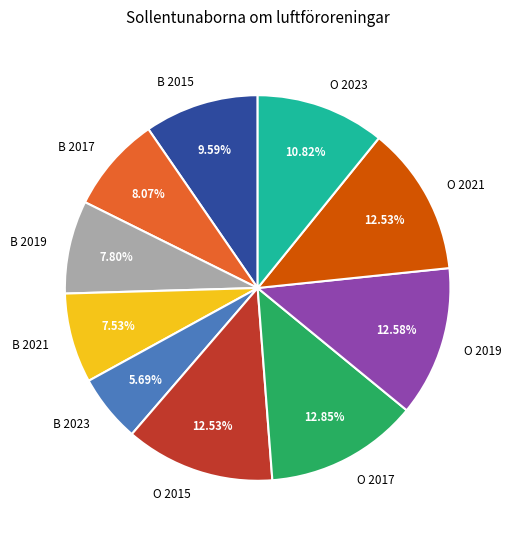

Does B 2015 account for over 50% of the chart?

No